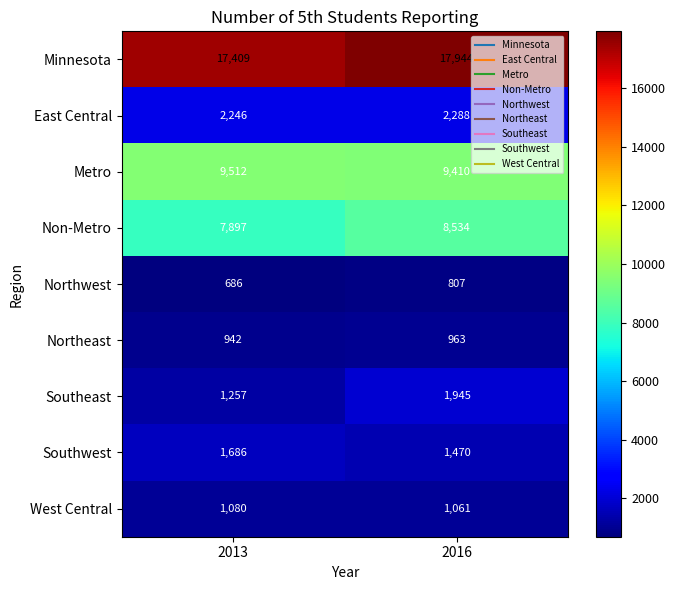

Between 2013 and 2016, which series saw the biggest shift?

Southeast